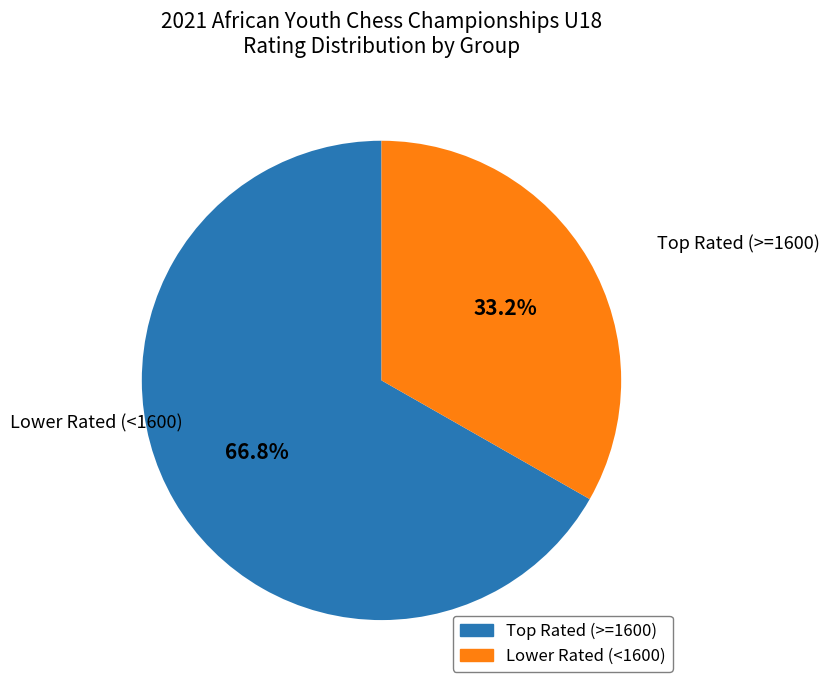

Does any single category account for the majority?

Yes